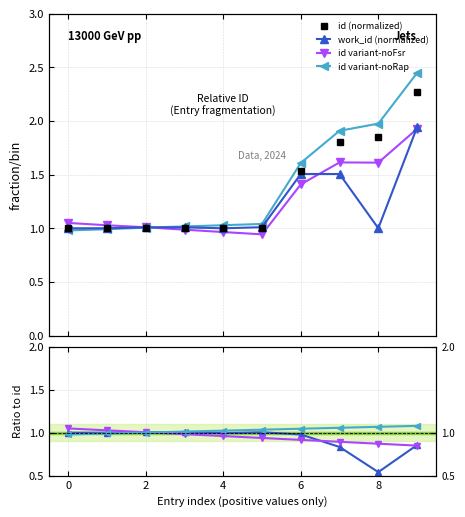

True or false: id has a value of 2.5 at 8.

False